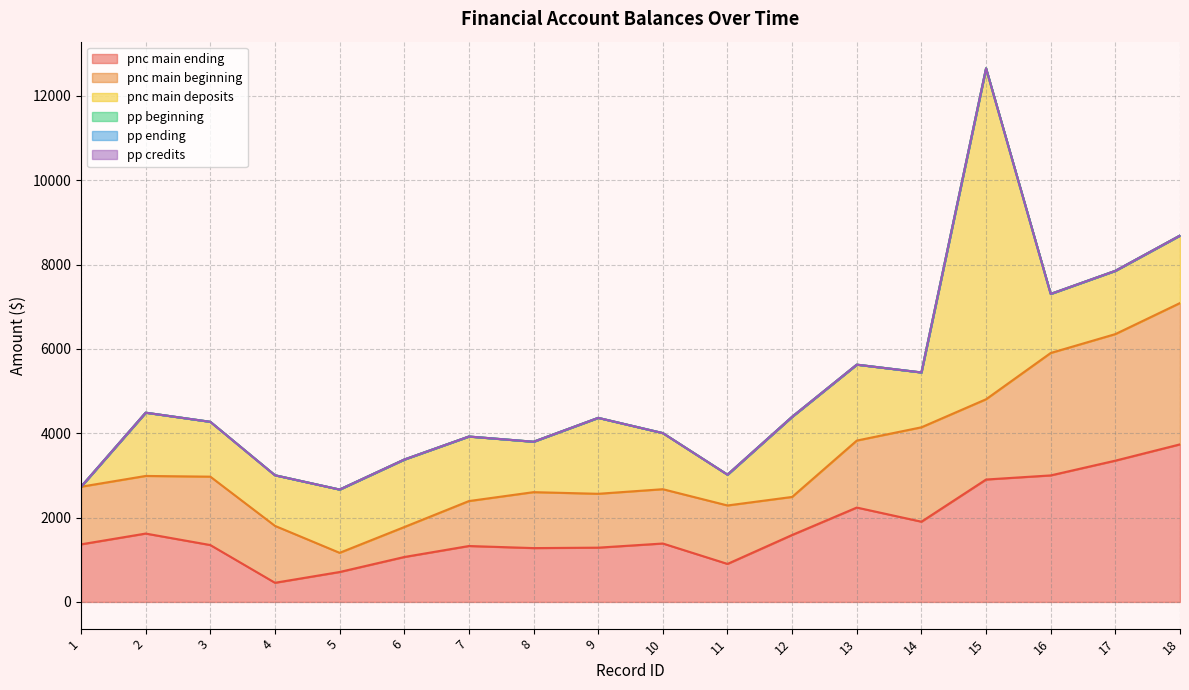

In pnc main ending, how many points are higher than both neighbors (excluding endpoints)?

4